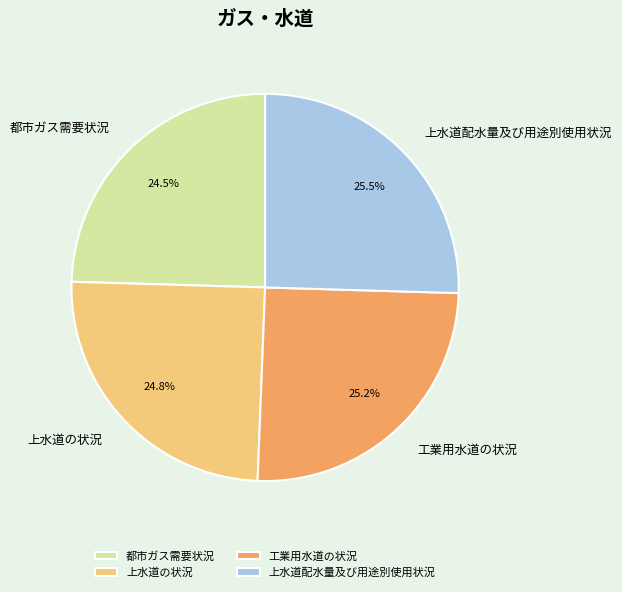

To the nearest percent, what is the difference between the largest and smallest slice percentages?

1%